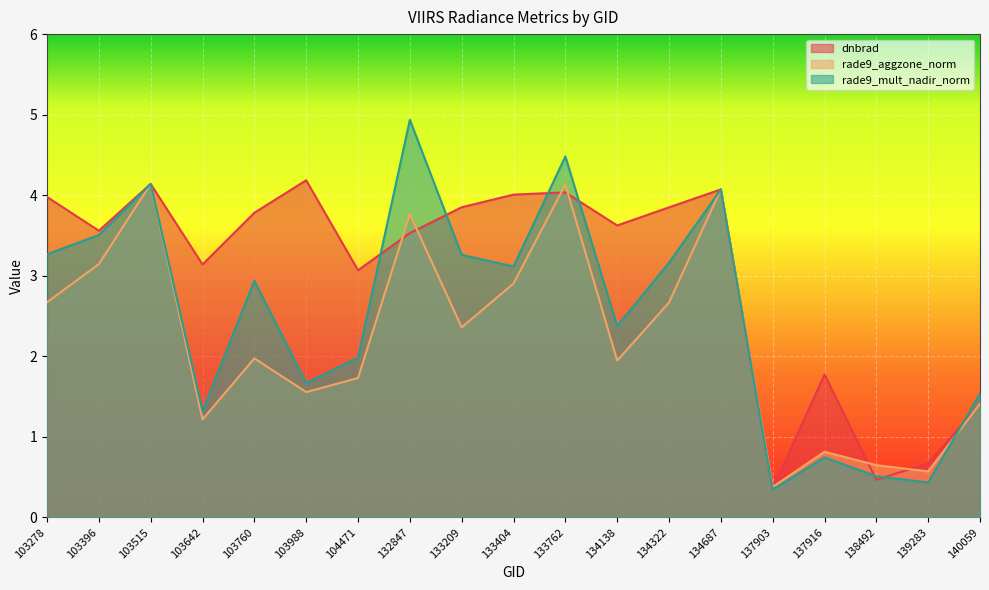

What is the spread (max minus min) of values at 134322?

1.2